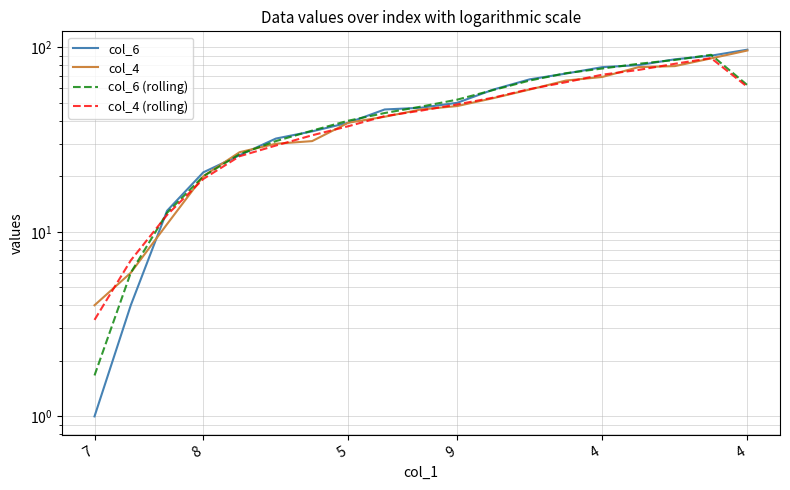

After their last crossing, which series has the higher values: col_6 (rolling) or col_4 (rolling)?

col_6 (rolling)